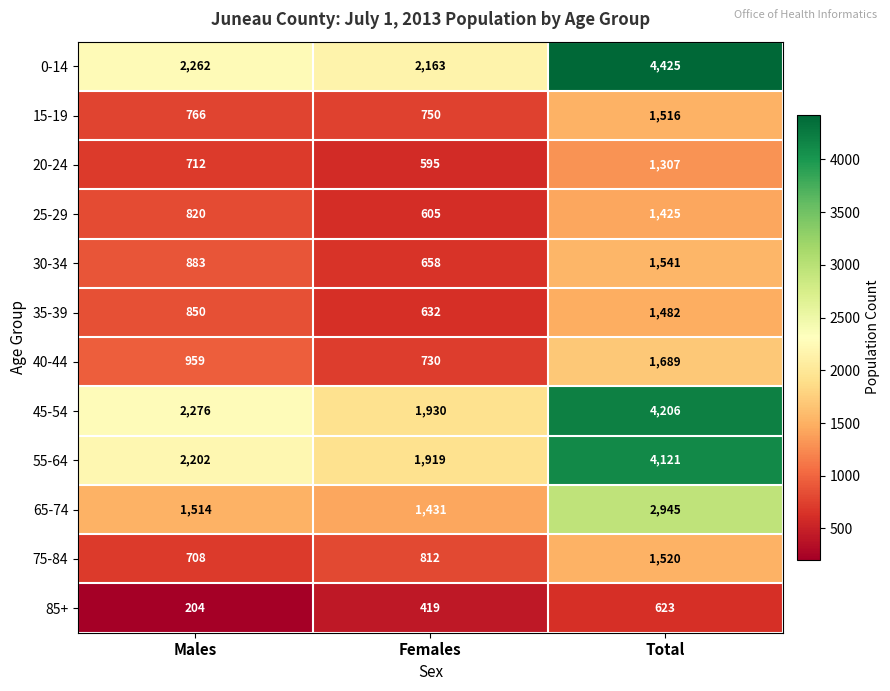

True or false: 35-39 has a value of 992 at Females.

False